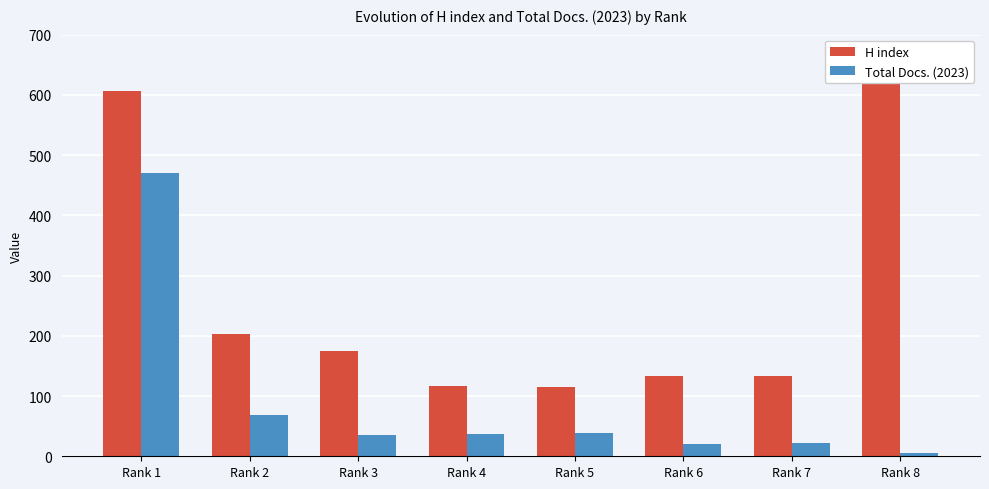

What is the spread (max minus min) of values at Rank 4?

79